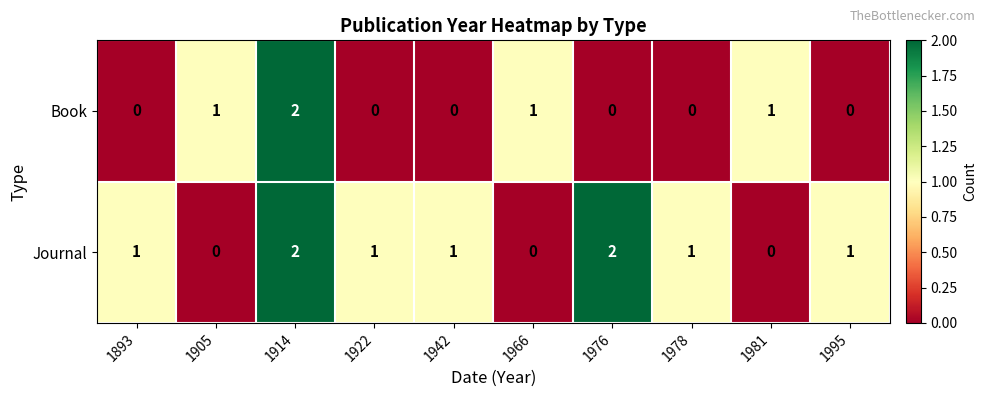

The Book series shows 0 at 1922. True or false?

True